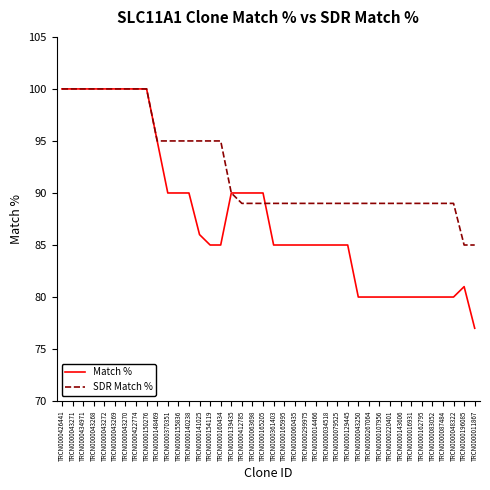

What position from the left is TRCN0000148469?

10